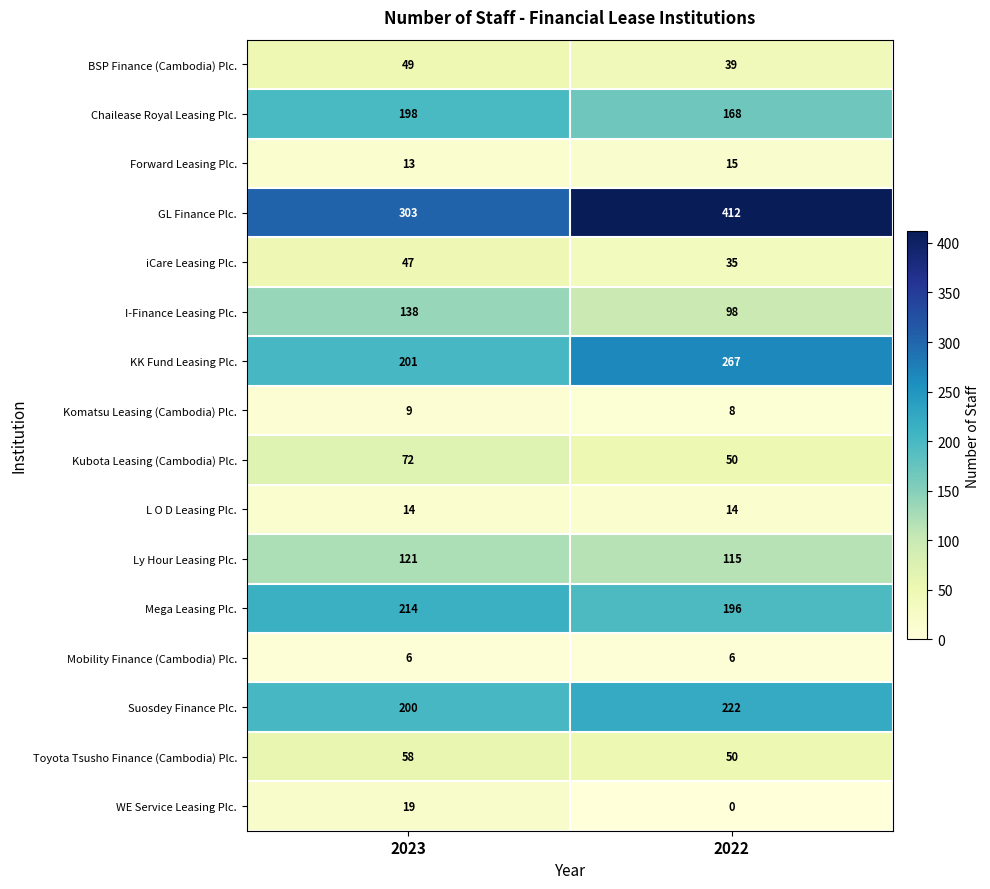

Which series changed the most between 2023 and 2022?

GL Finance Plc.